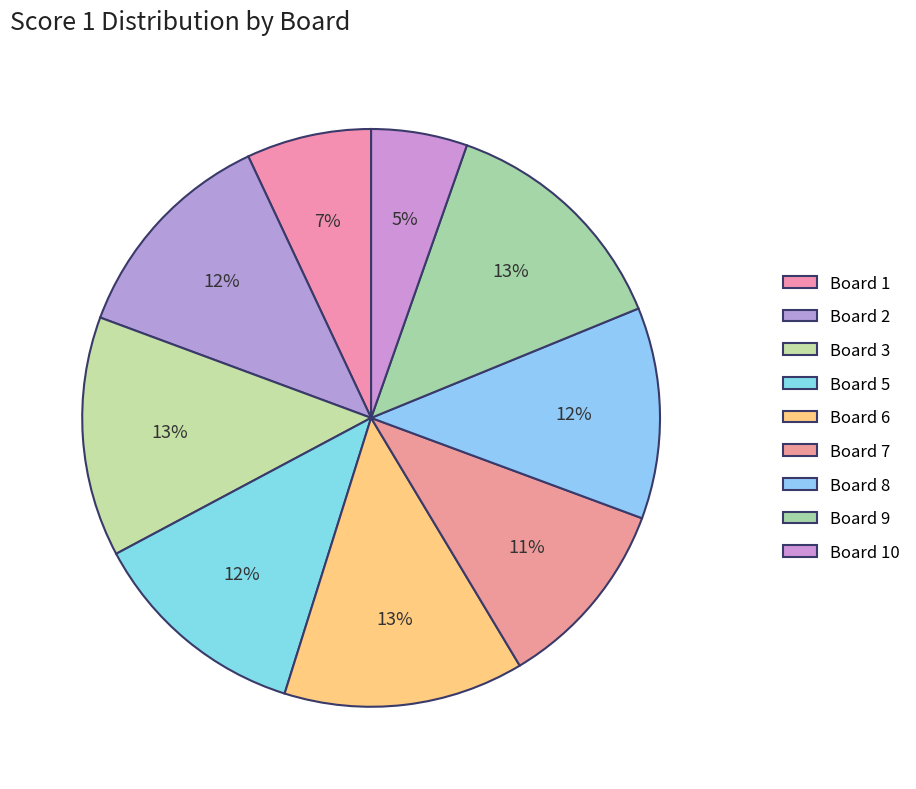

Count the number of slices in the pie.

9